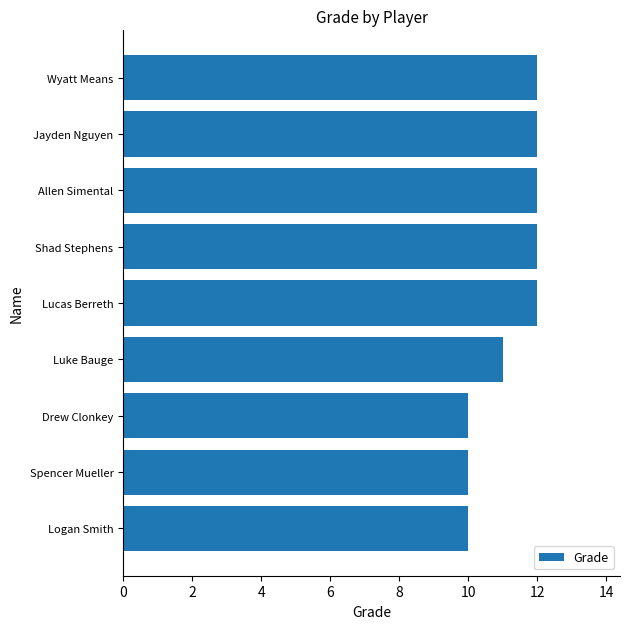

What is the maximum value shown in the chart?

12